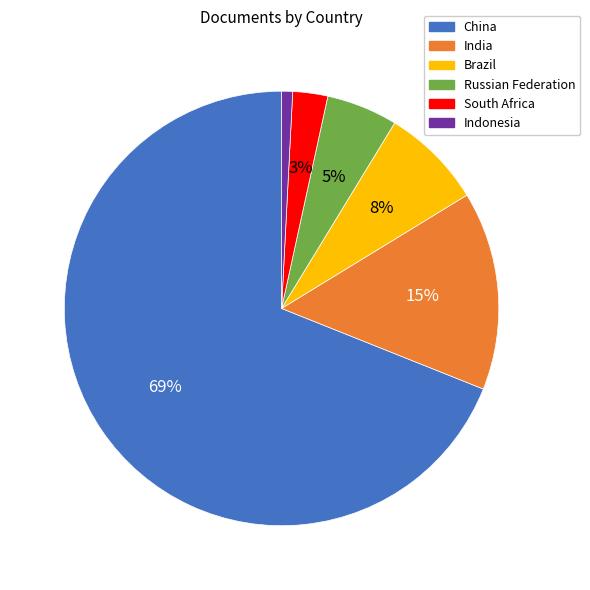

To the nearest percent, what portion does Russian Federation represent?

5%